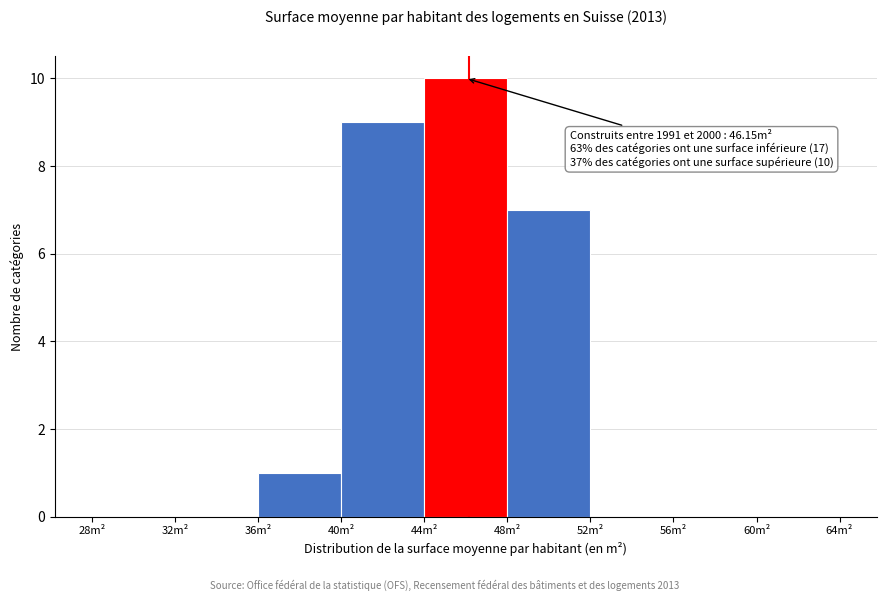

Which range on the x-axis has the tallest bar?

44 to 48